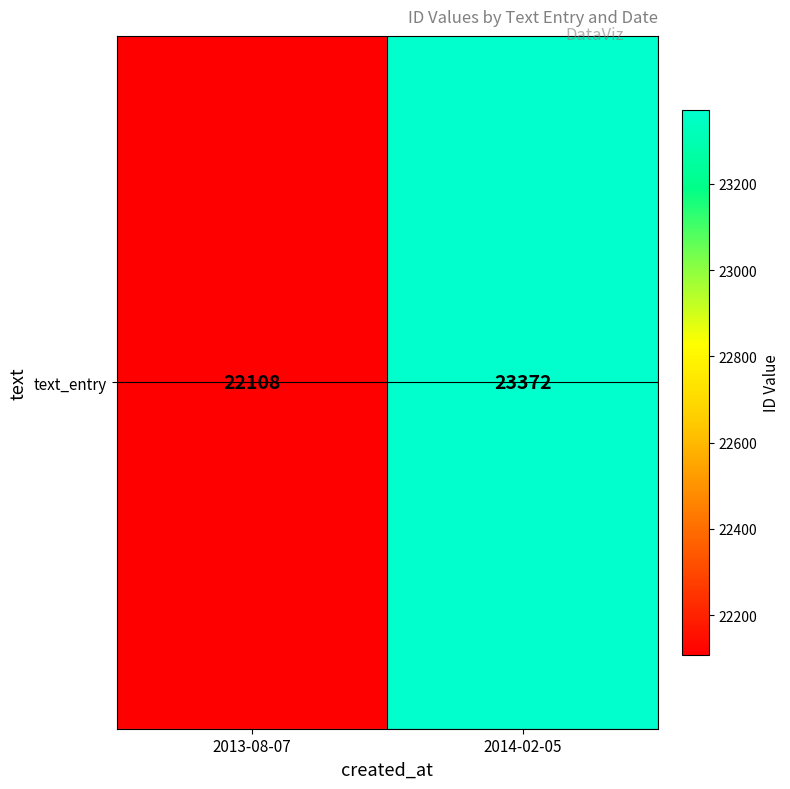

Rank the categories by value from highest to lowest.

2014-02-05, 2013-08-07